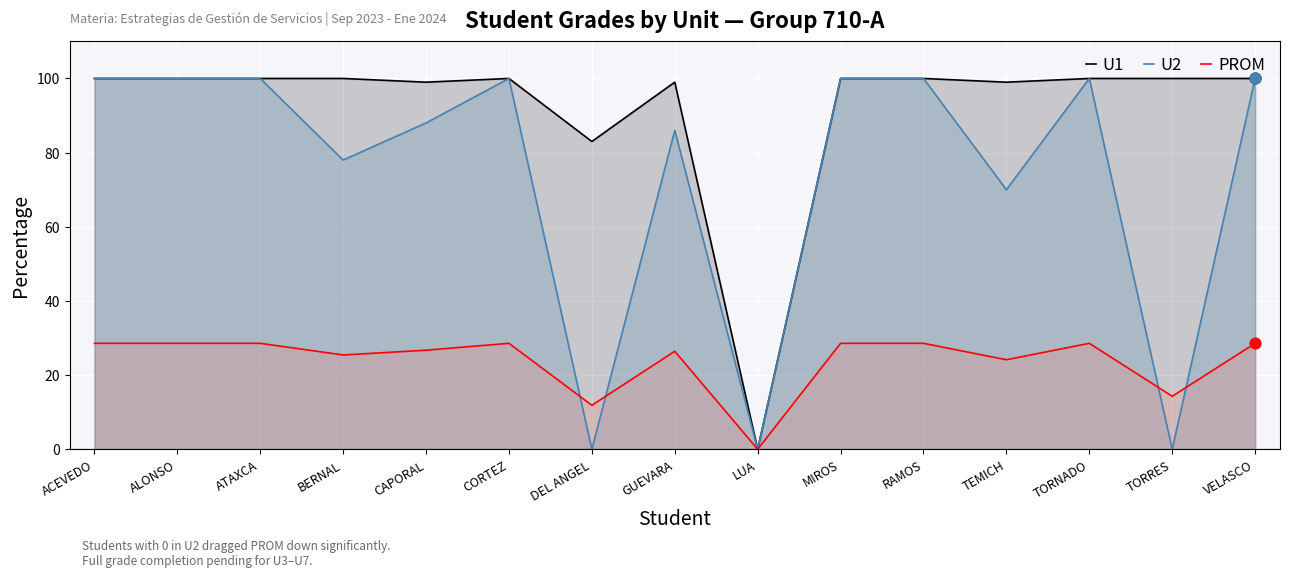

At how many categories does at least one series exceed 67?

14